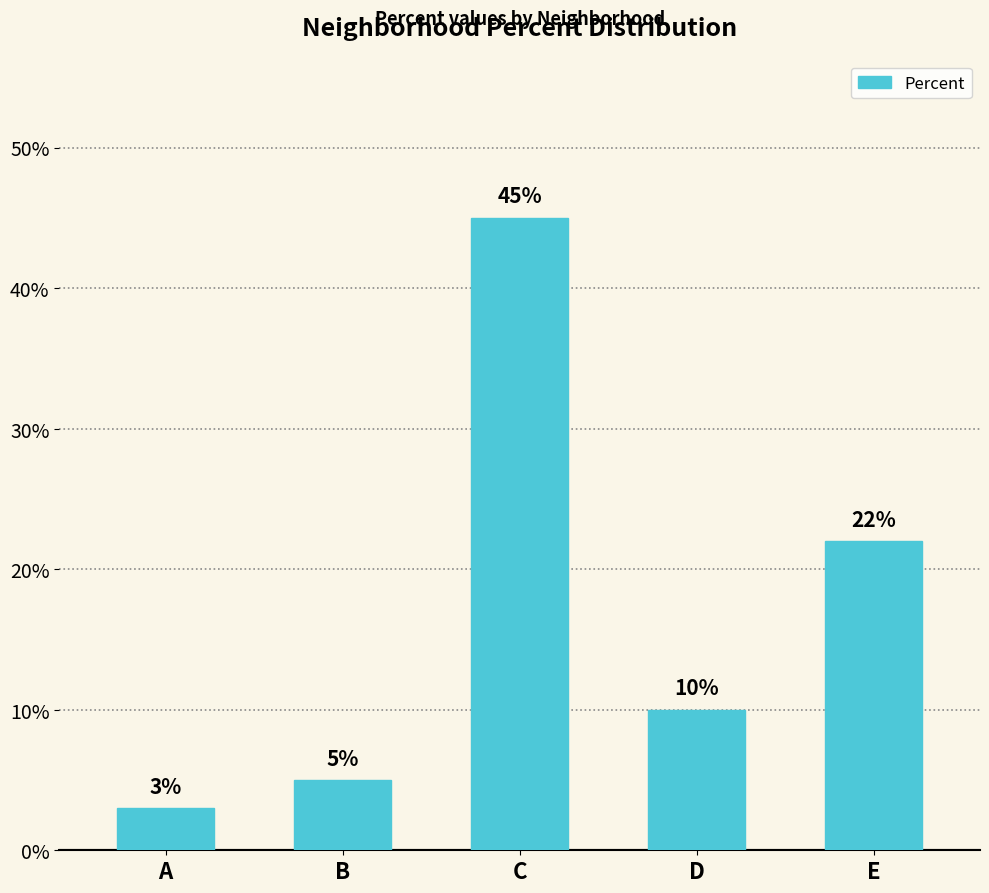

Are the bars horizontal?

No